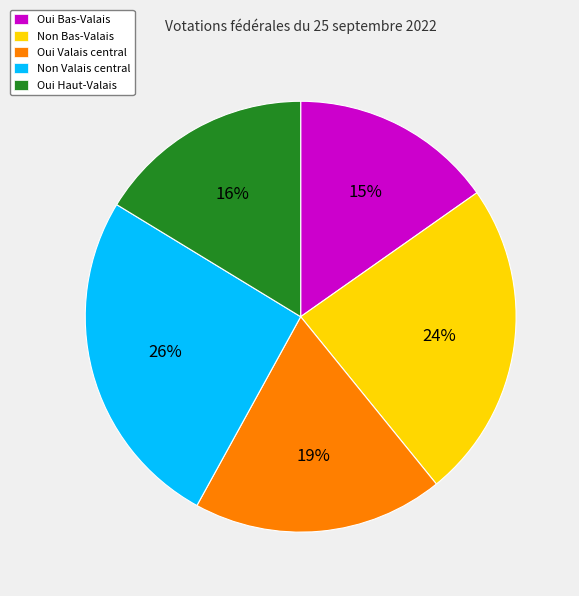

To the nearest percent, what is the average slice percentage?

20%